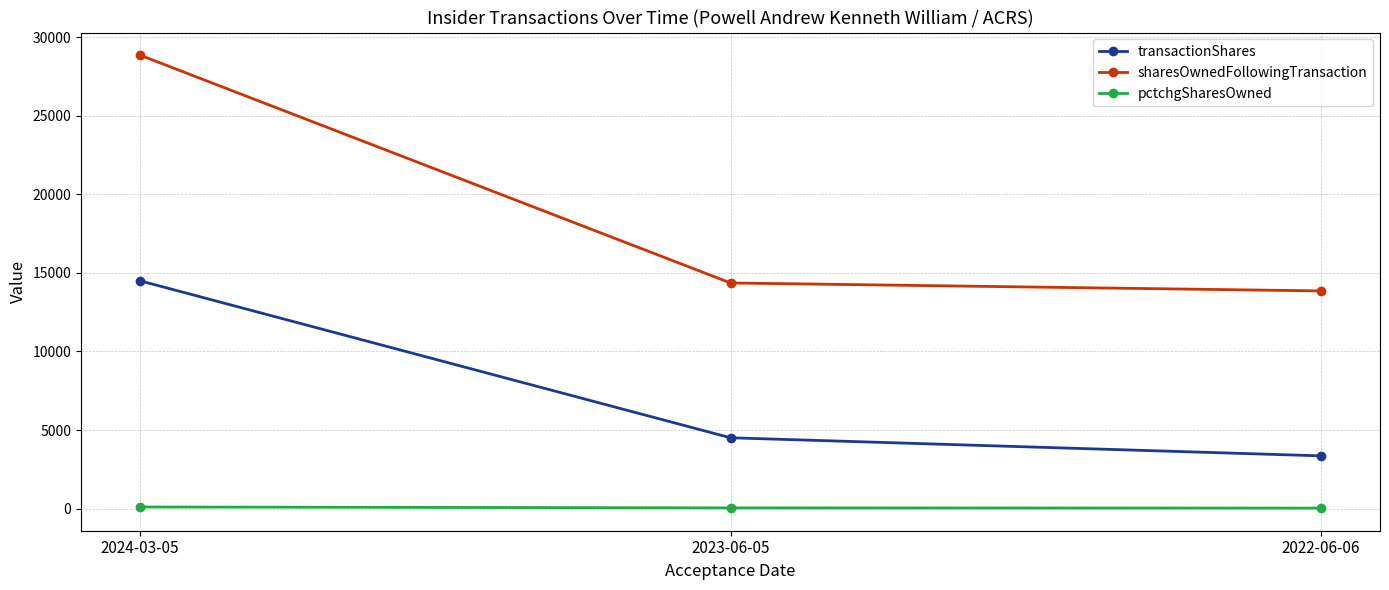

What is the difference between the maximum and minimum values in the transactionShares series?

11144